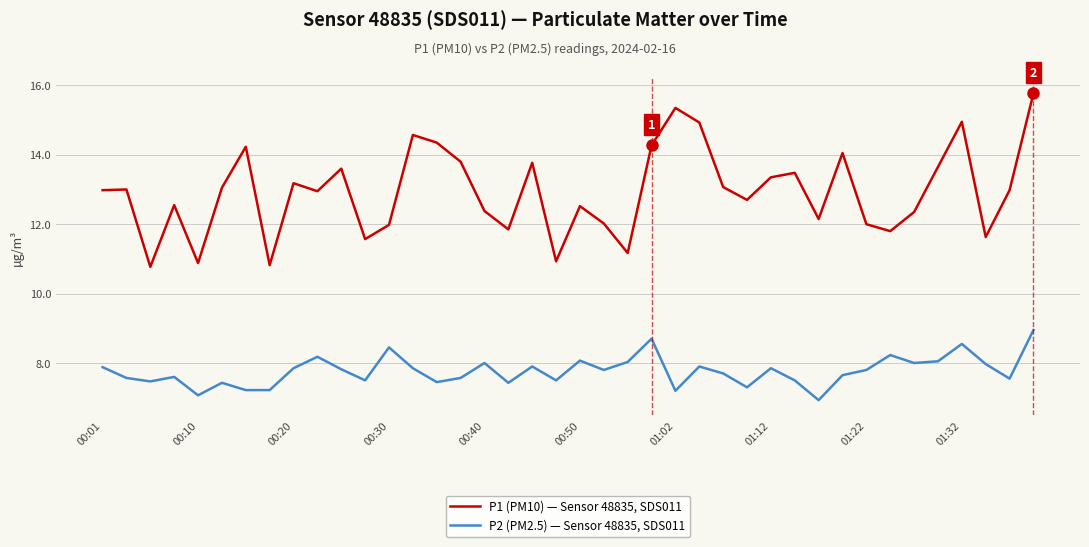

Is this an area chart (filled region under the line)?

No